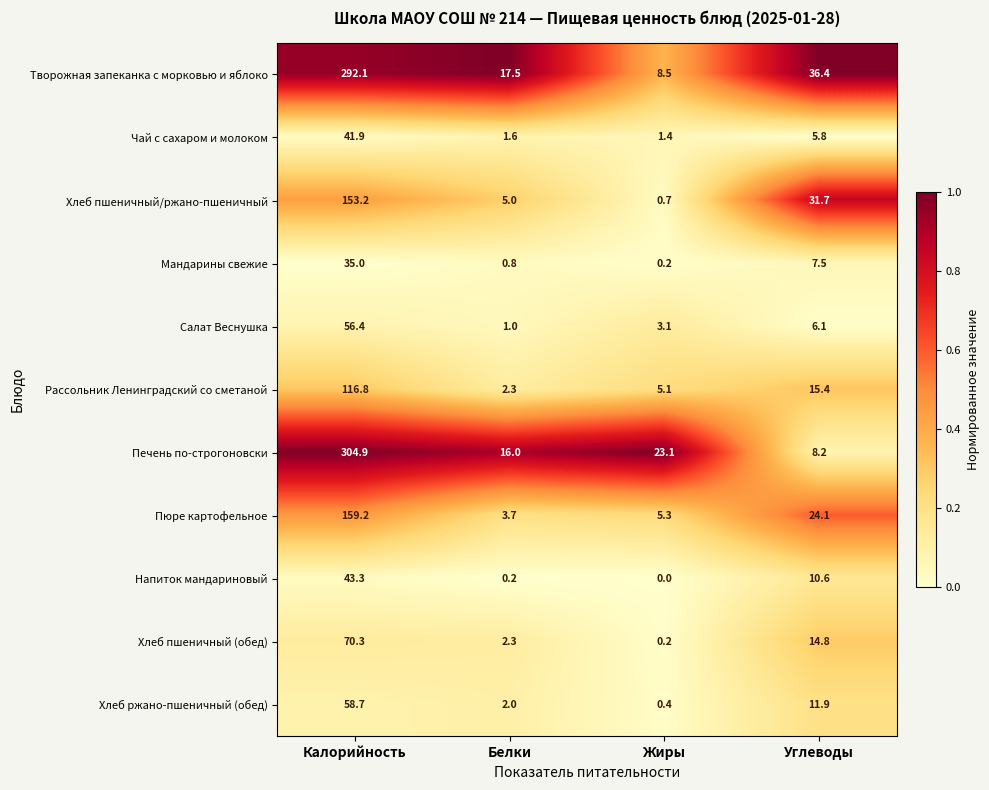

What is the greatest value displayed?

304.9